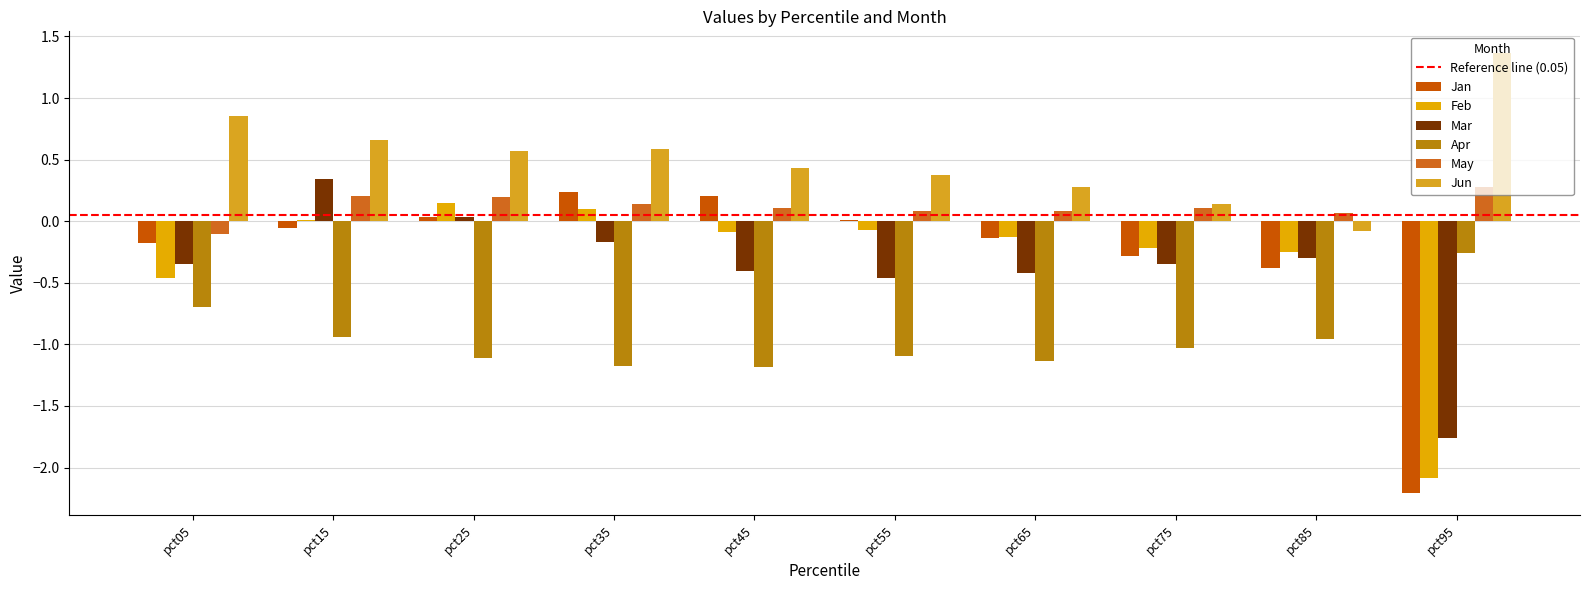

Reading left to right, extract all data points from this chart.

Jan: -0.2	-0.1	0.0	0.2	0.2	0.0	-0.1	-0.3	-0.4	-2.2
Feb: -0.5	0.0	0.1	0.1	-0.1	-0.1	-0.1	-0.2	-0.2	-2.1
Mar: -0.4	0.3	0.0	-0.2	-0.4	-0.5	-0.4	-0.3	-0.3	-1.8
Apr: -0.7	-0.9	-1.1	-1.2	-1.2	-1.1	-1.1	-1.0	-1.0	-0.3
May: -0.1	0.2	0.2	0.1	0.1	0.1	0.1	0.1	0.1	0.3
Jun: 0.9	0.7	0.6	0.6	0.4	0.4	0.3	0.1	-0.1	1.4